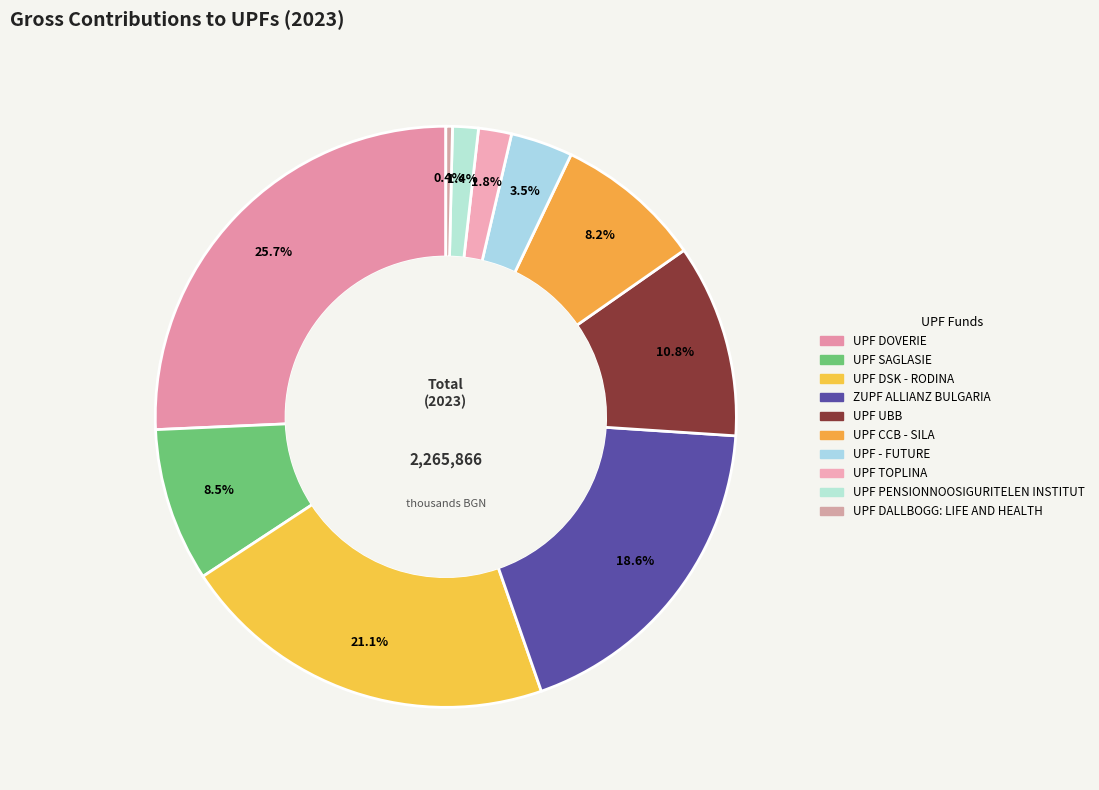

To the nearest percent, what is the average slice percentage?

10%